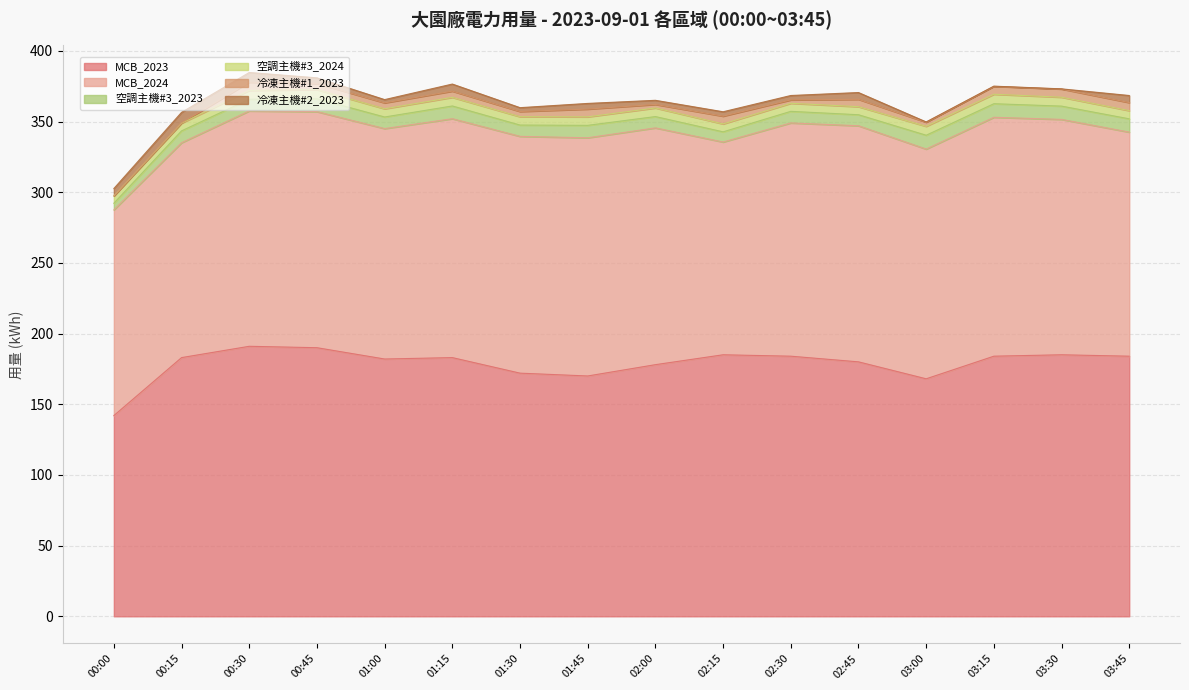

Where is the first local maximum for 空調主機#3_2024?

00:45